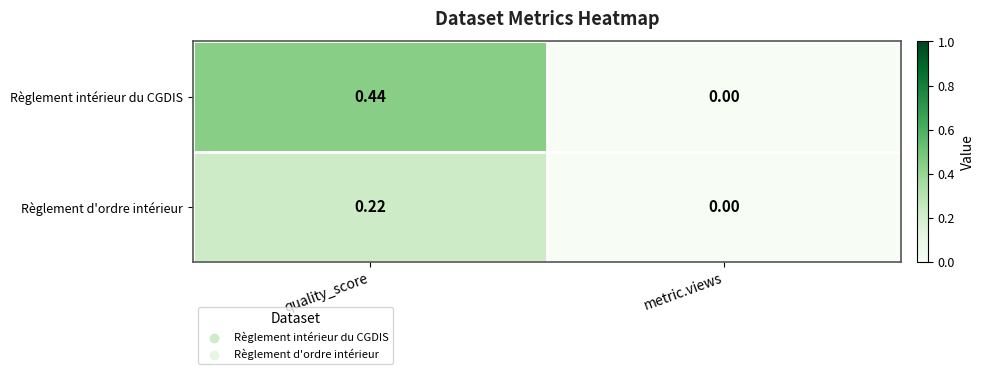

Between quality_score and metric.views, which series saw the biggest shift?

Règlement intérieur du CGDIS